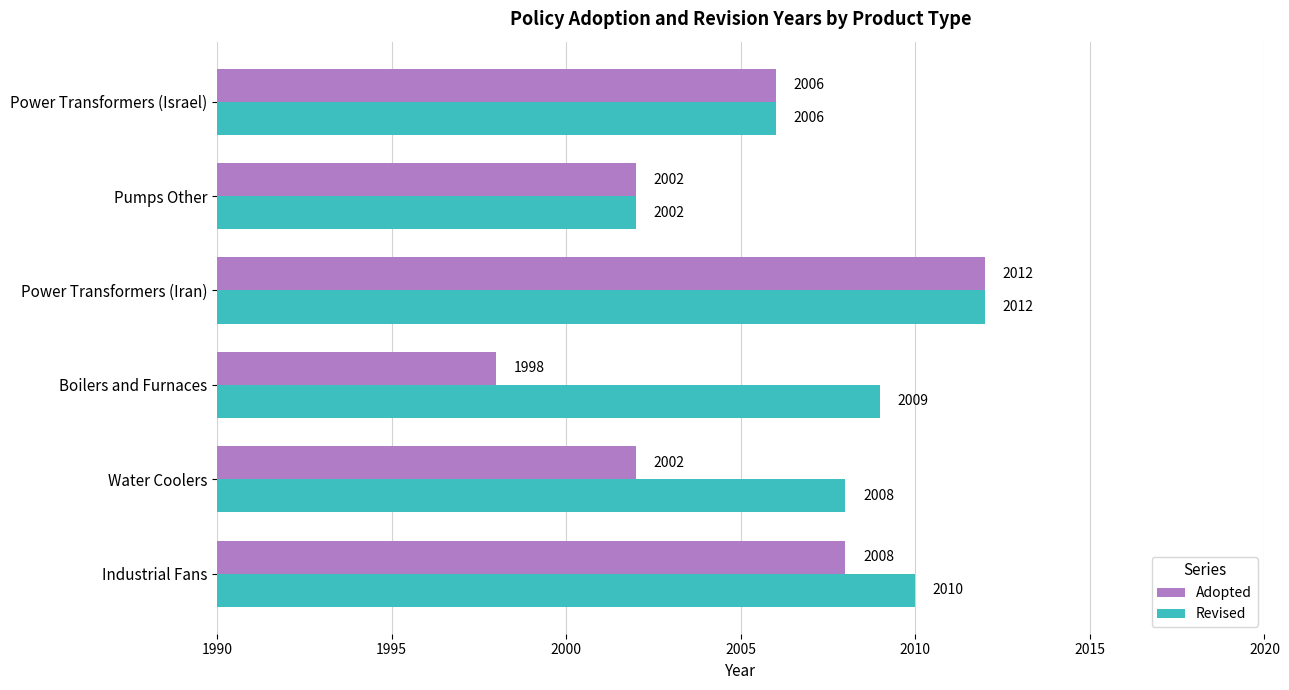

Which series has the largest range (max minus min)?

Adopted